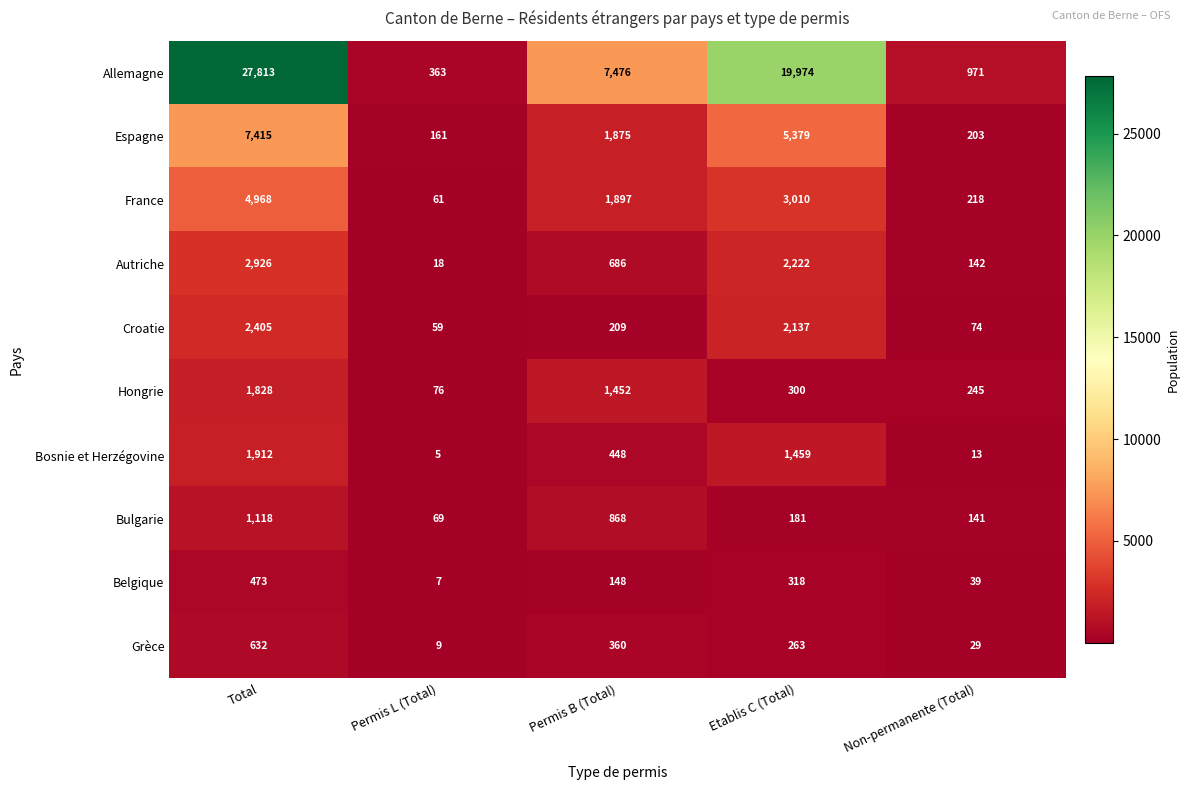

What is the sum of all Bosnie et Herzégovine values?

3837